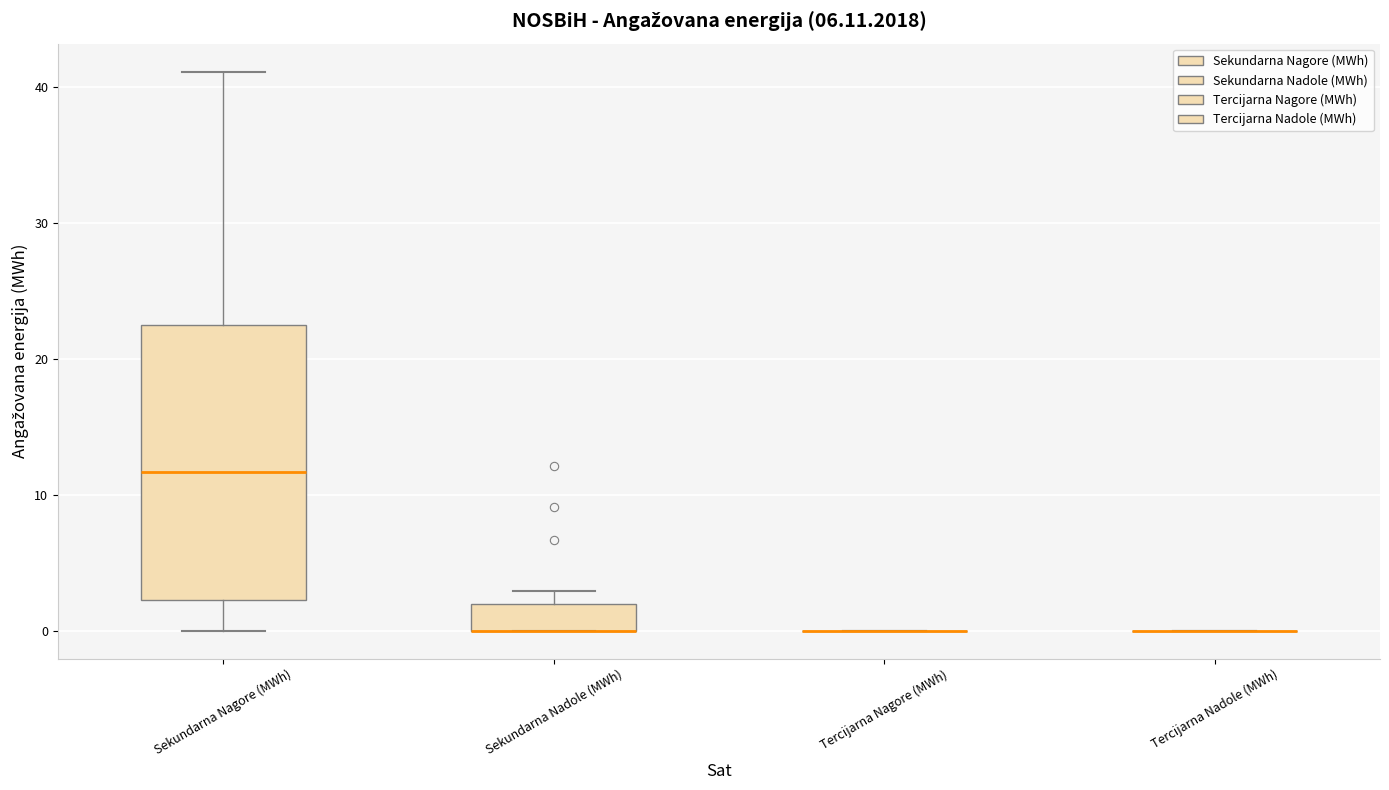

Comparing the boxes themselves (not the whiskers), which one is the tallest?

Sekundarna Nagore (MWh)